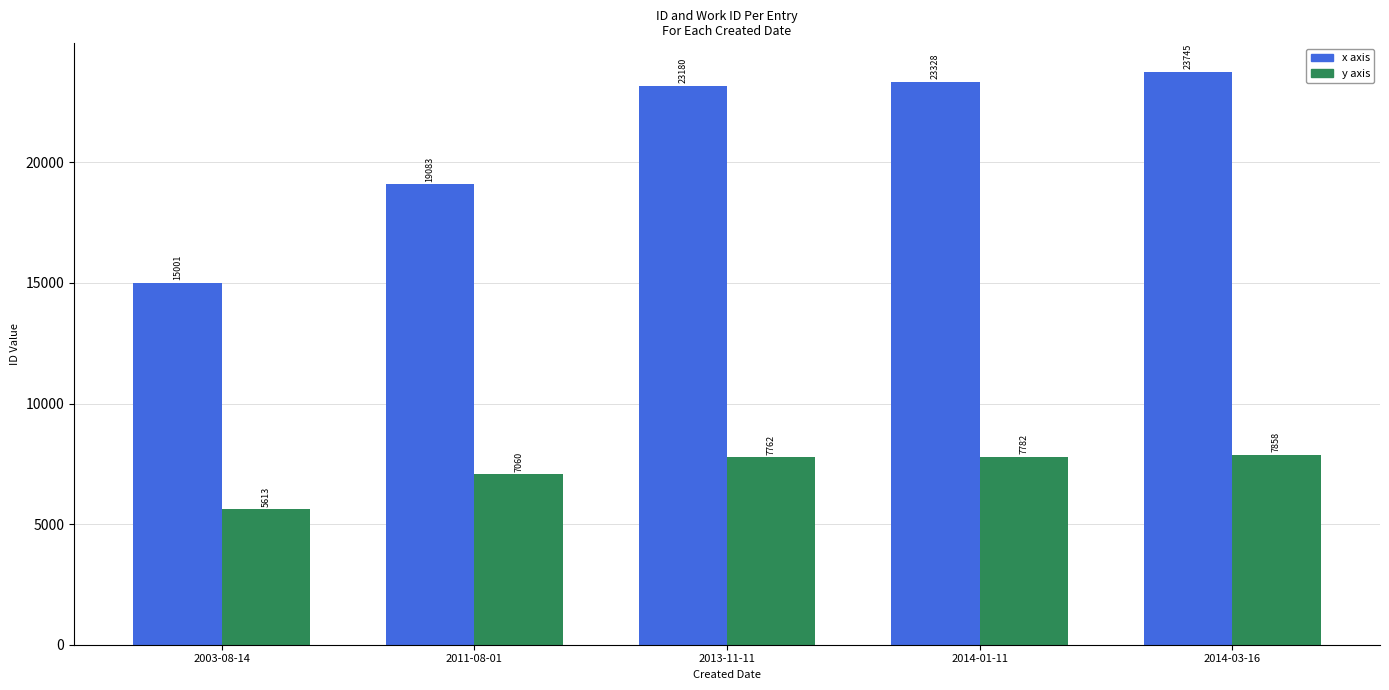

What is the difference between the maximum and second lowest values in the x axis series?

4662